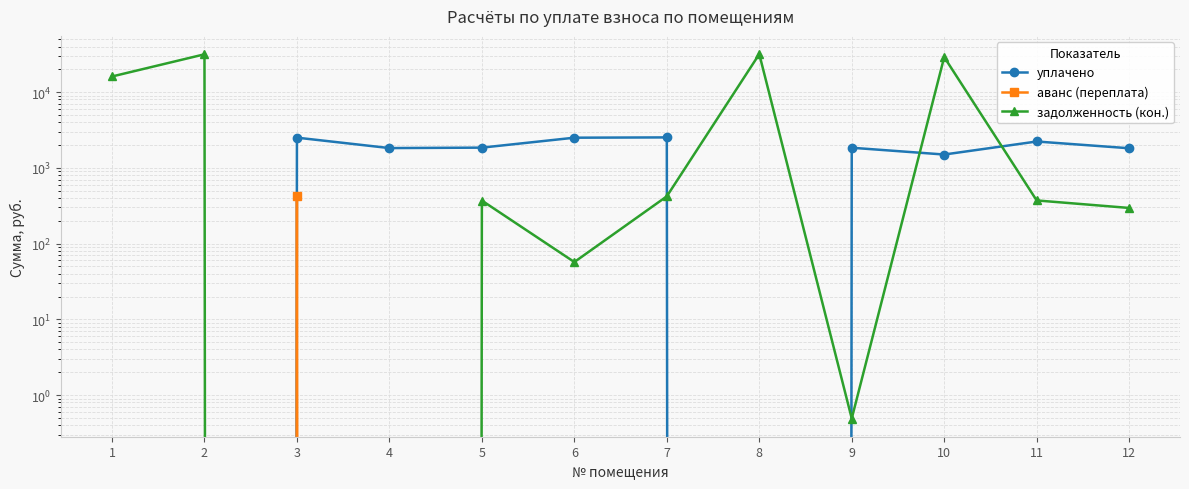

In аванс (переплата), how many points are higher than both neighbors (excluding endpoints)?

1